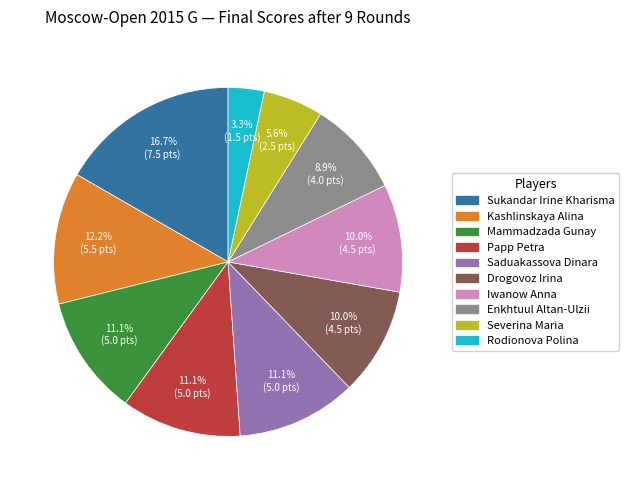

Count the number of slices in the pie.

10